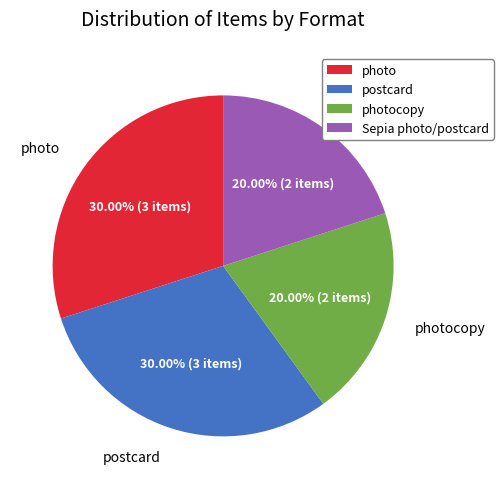

Do photocopy and Sepia photo/postcard together represent more than half of the pie?

No